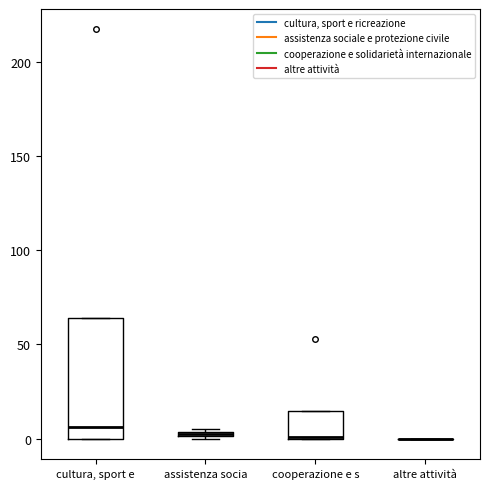

Comparing the boxes themselves (not the whiskers), which one is the tallest?

cultura, sport e